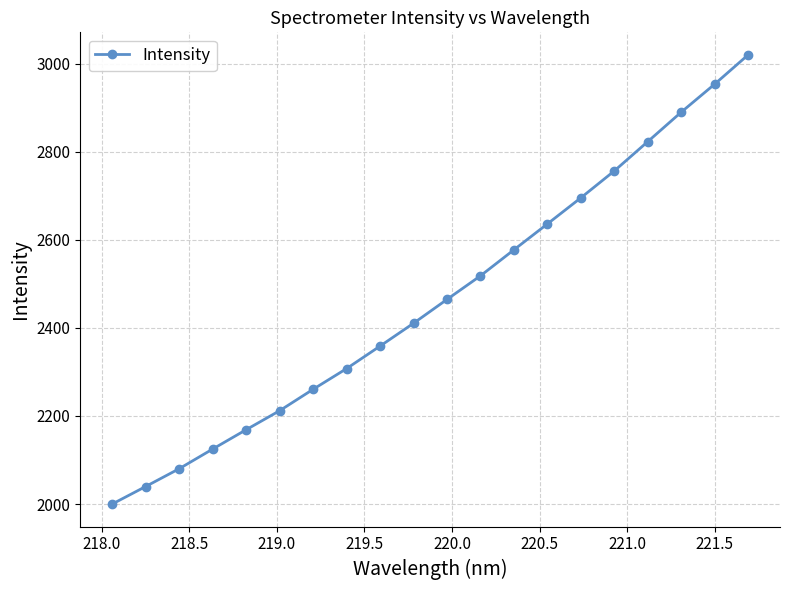

What is the value of the 17th point from the left?

2823.2